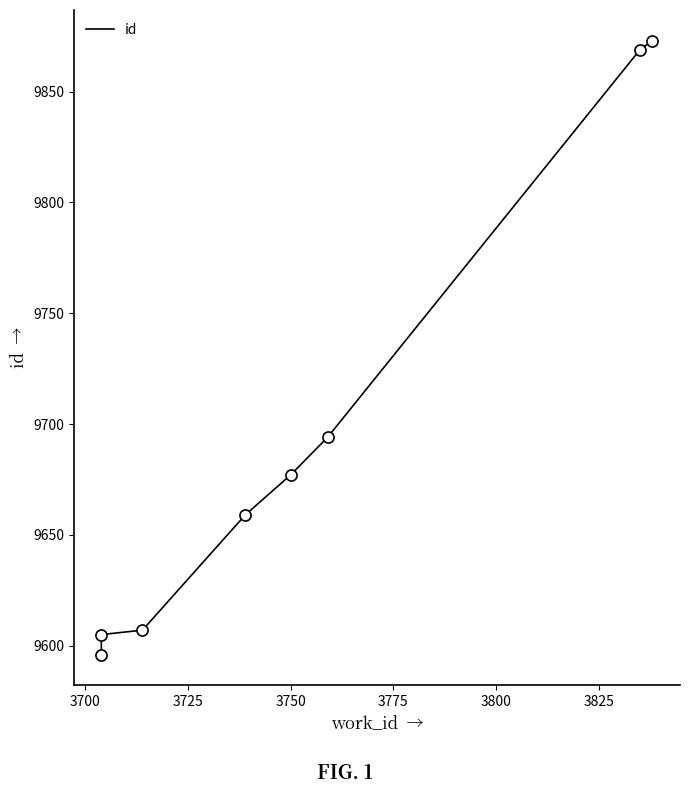

What is the greatest value displayed?

9873